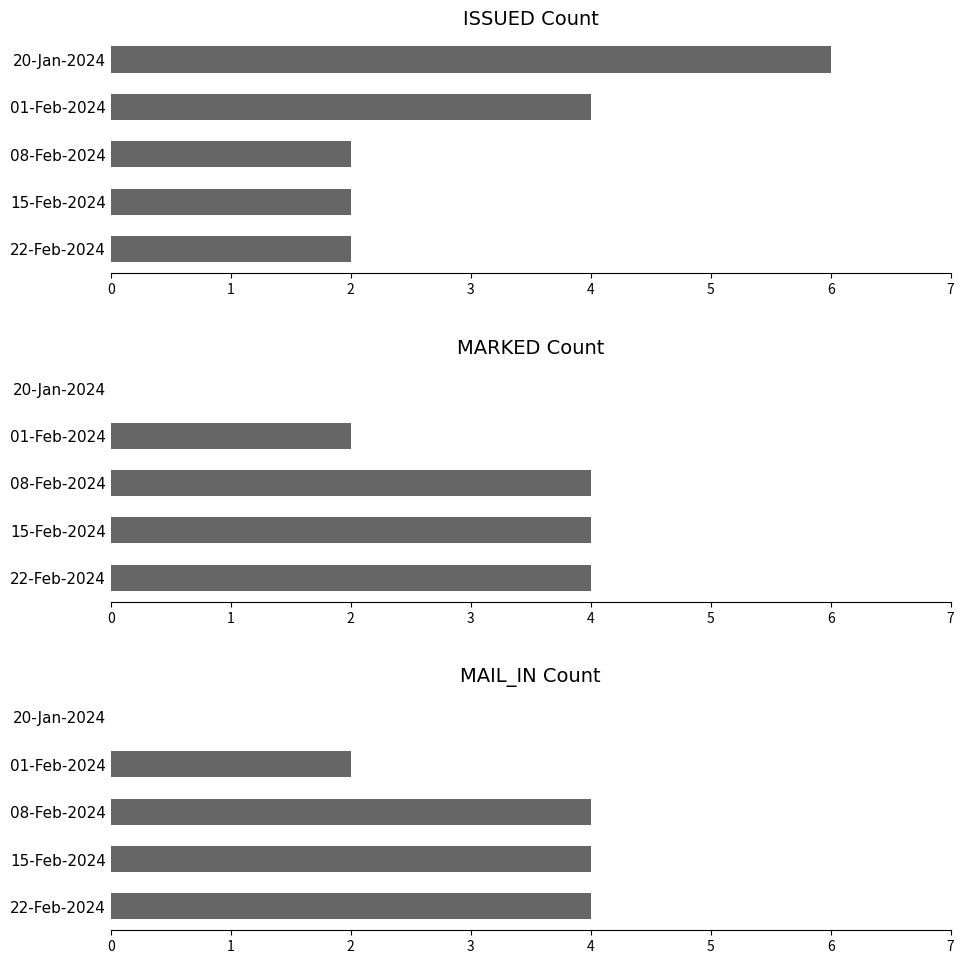

How many groups of bars are there?

5